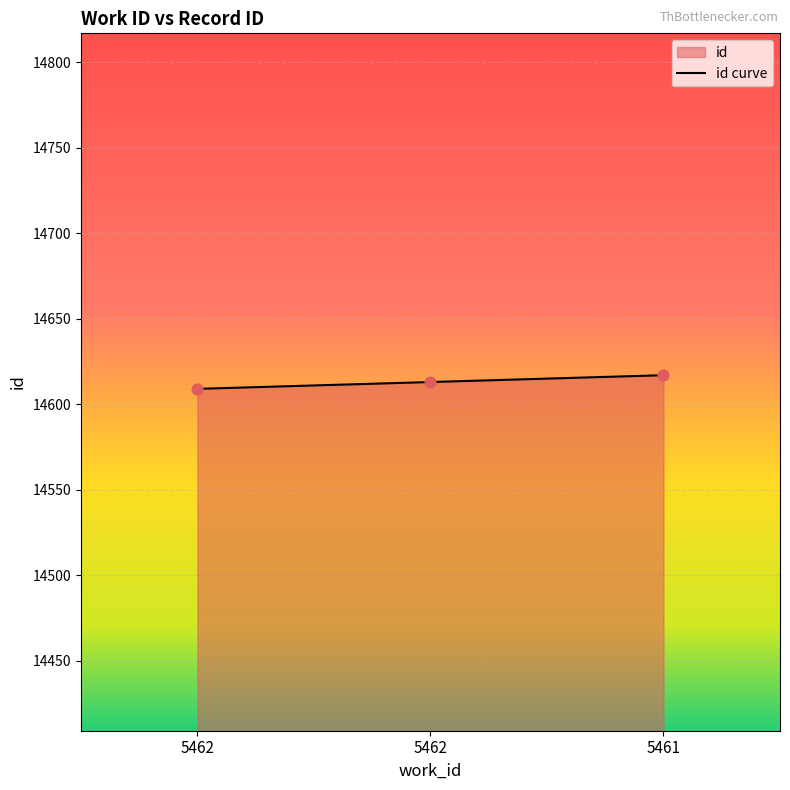

What is the change in value from 5462 to 5461?

+4